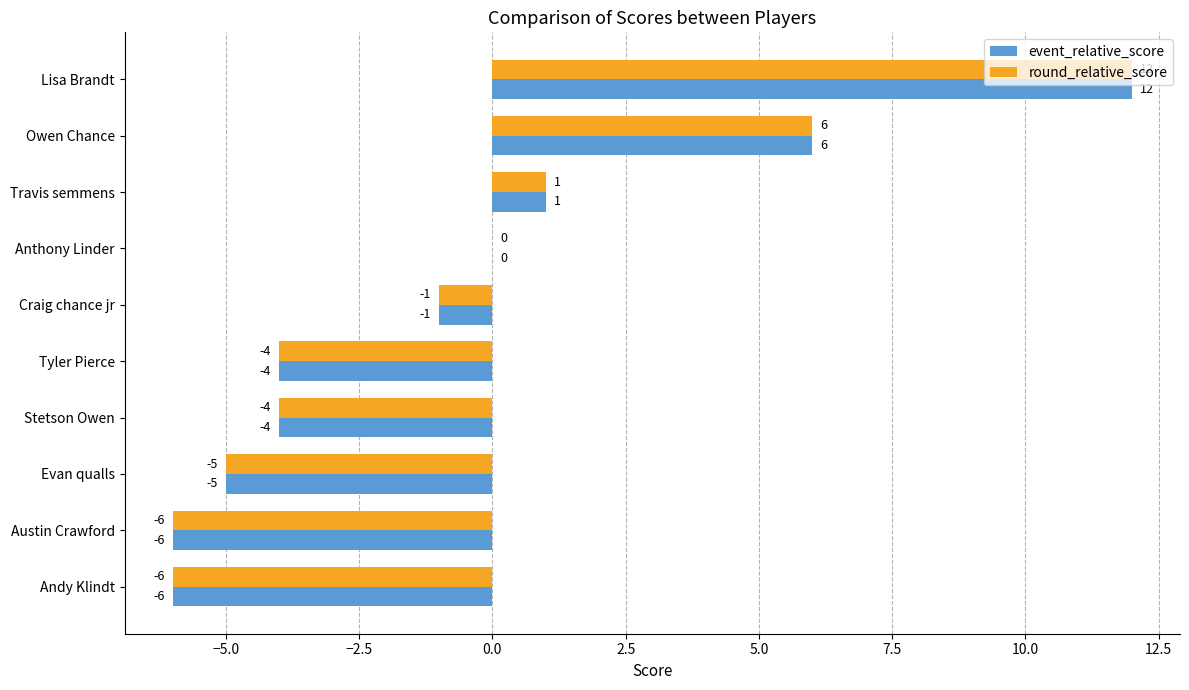

The value of event_relative_score at Craig chance jr is -1. True or false?

True